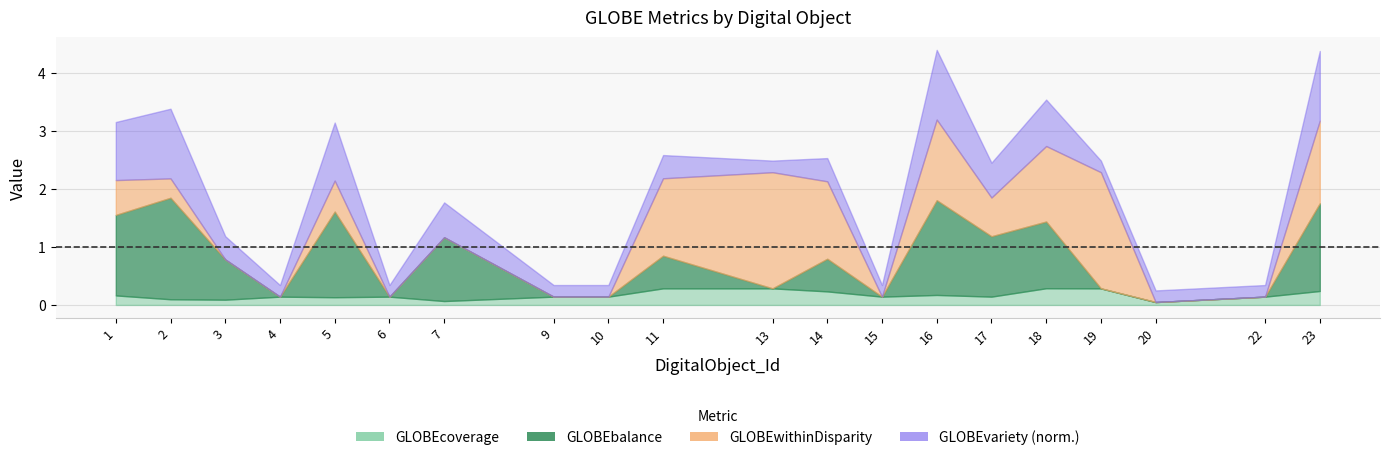

At which label does GLOBEwithinDisparity reach its peak?

13